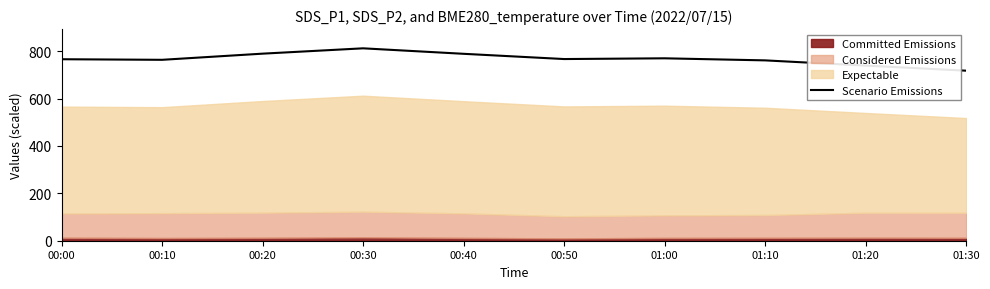

What is the value of the 5th point from the left?

789.2